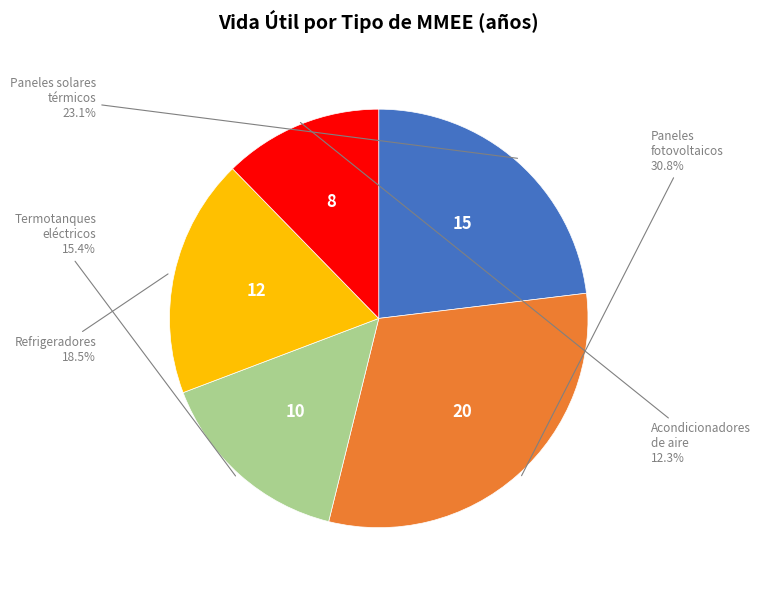

Is there any slice that represents more than half of the pie?

No